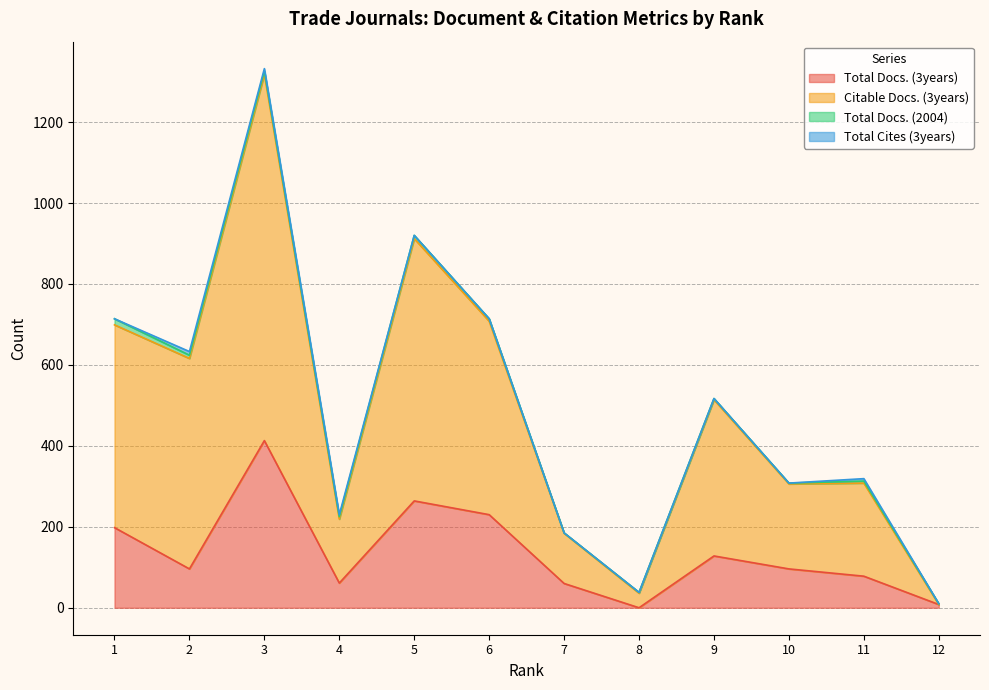

Count the number of categories in the chart.

12